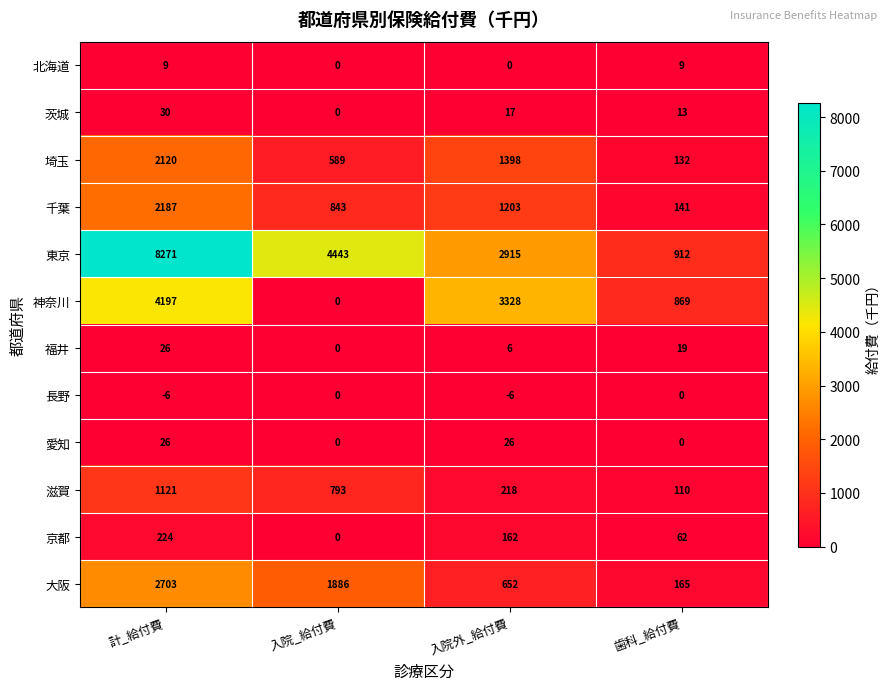

What is the difference between the maximum and minimum values in the 滋賀 series?

1011